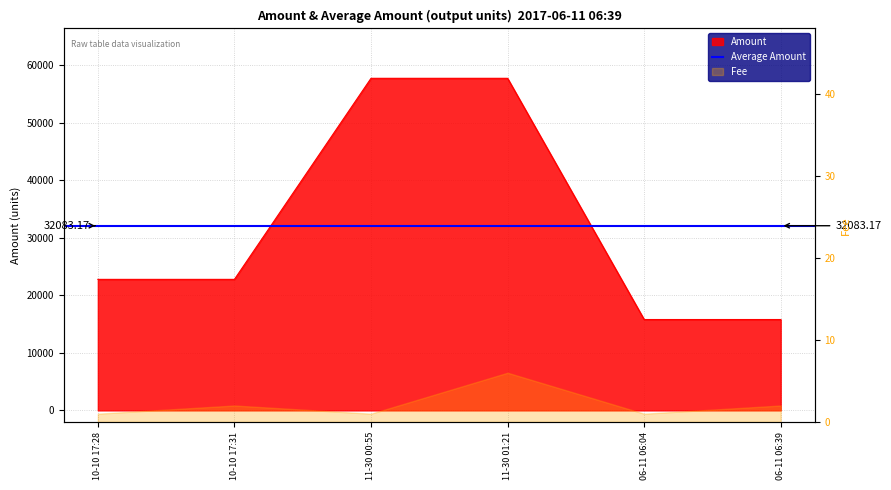

What is the smallest value displayed?

15788